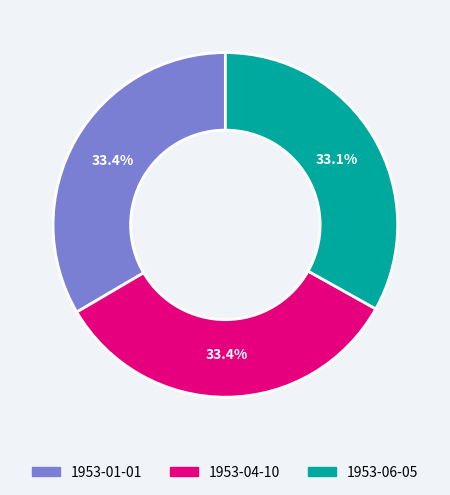

Combined, what portion of the pie is 1953-06-05 and 1953-01-01?

66.6%